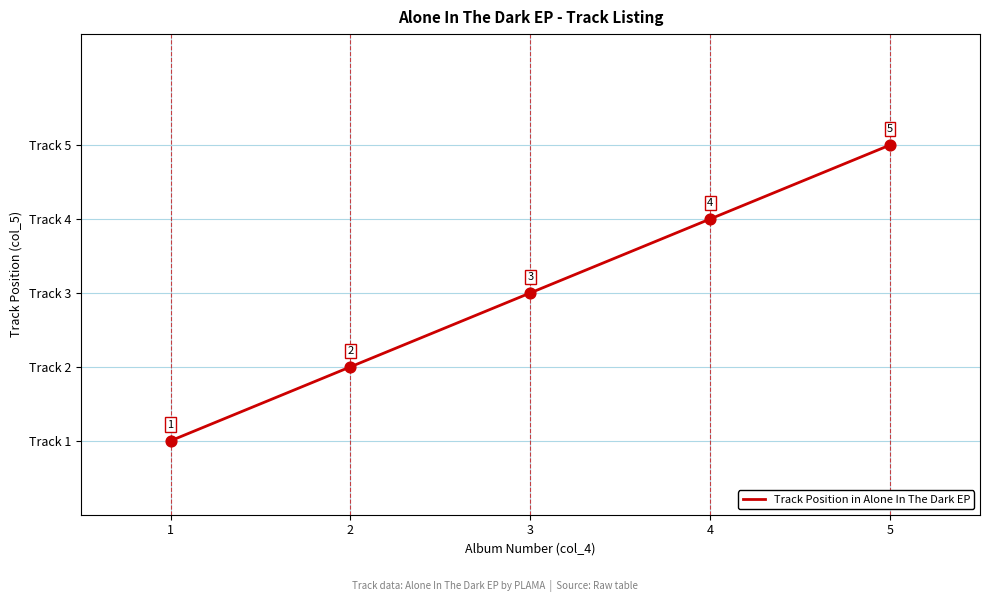

Between 3 and 4, which is larger?

4